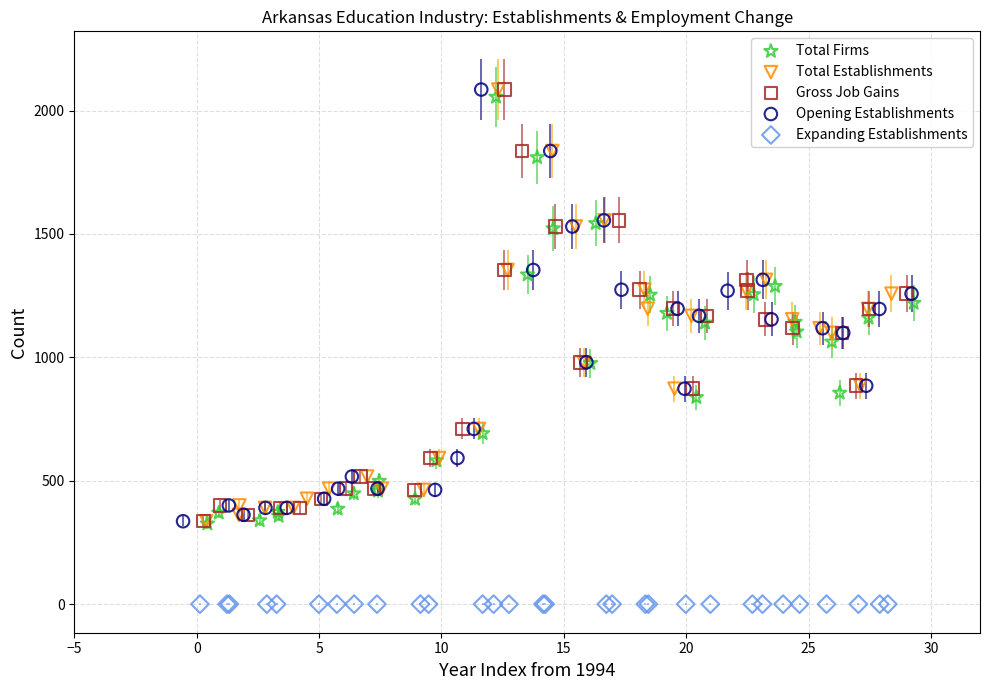

Which series reaches the minimum Y coordinate?

Expanding Establishments